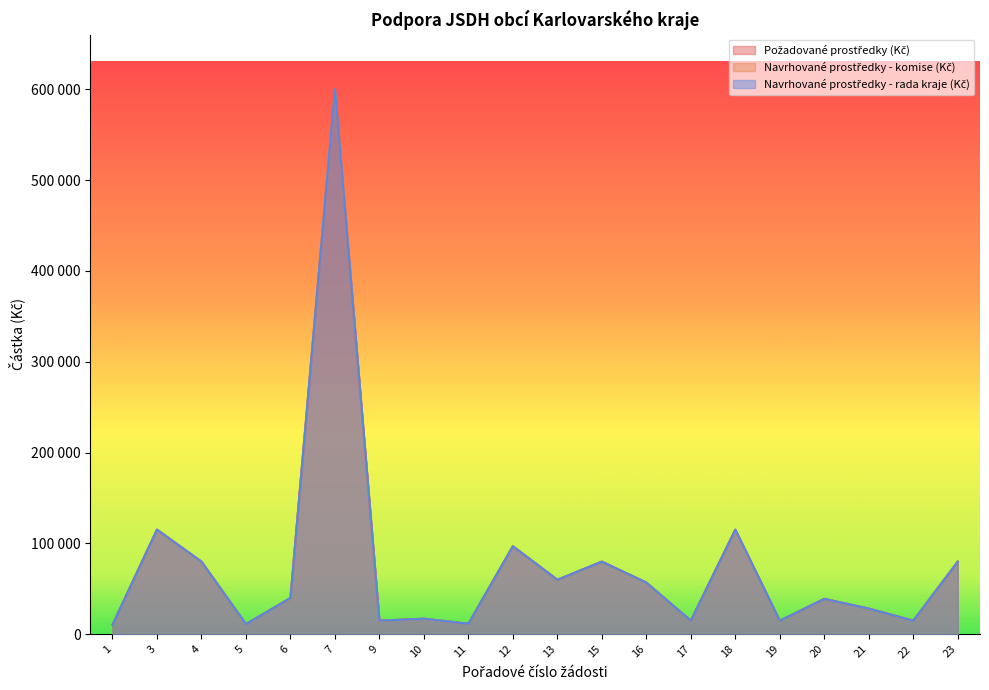

How many data points in Navrhované prostředky - komise (Kč) are less than 40000?

10